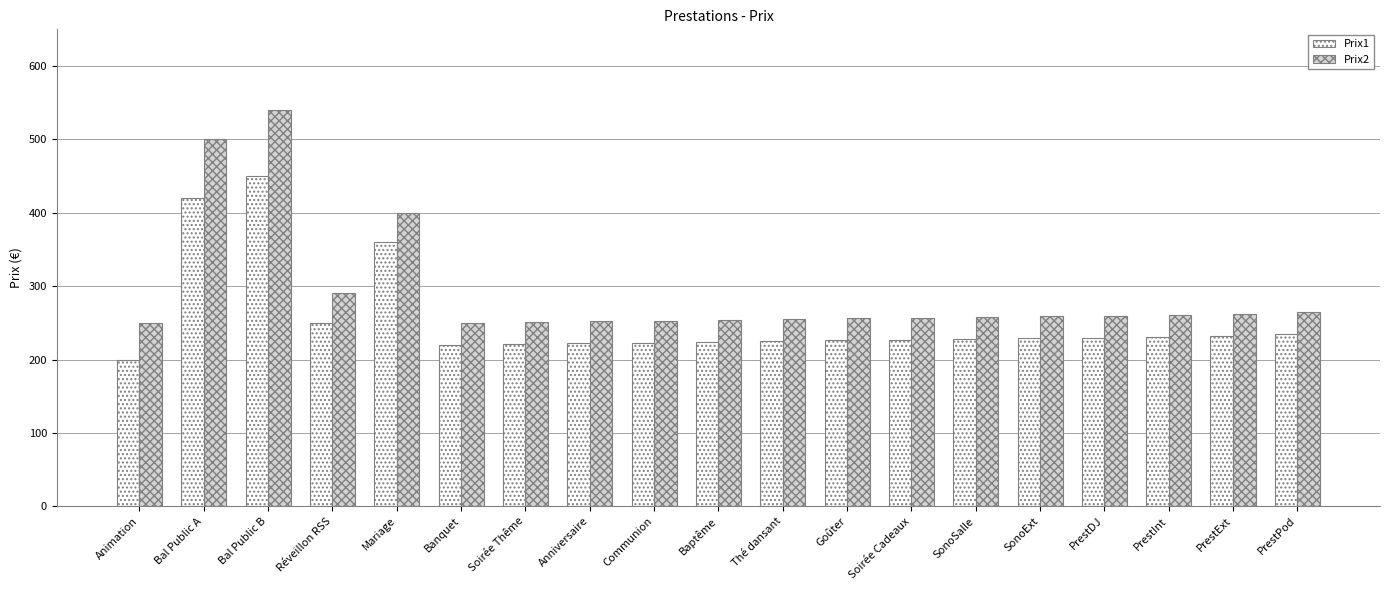

At which label does Prix2 first exceed 258?

Bal Public A